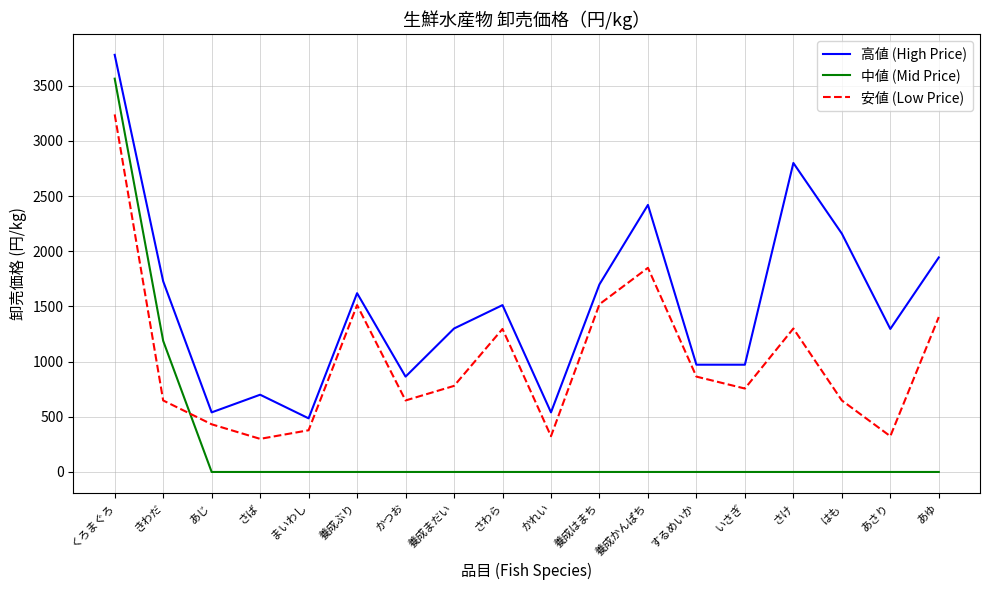

List the series in order of their peak value, lowest first.

安値 (Low Price), 中値 (Mid Price), 高値 (High Price)